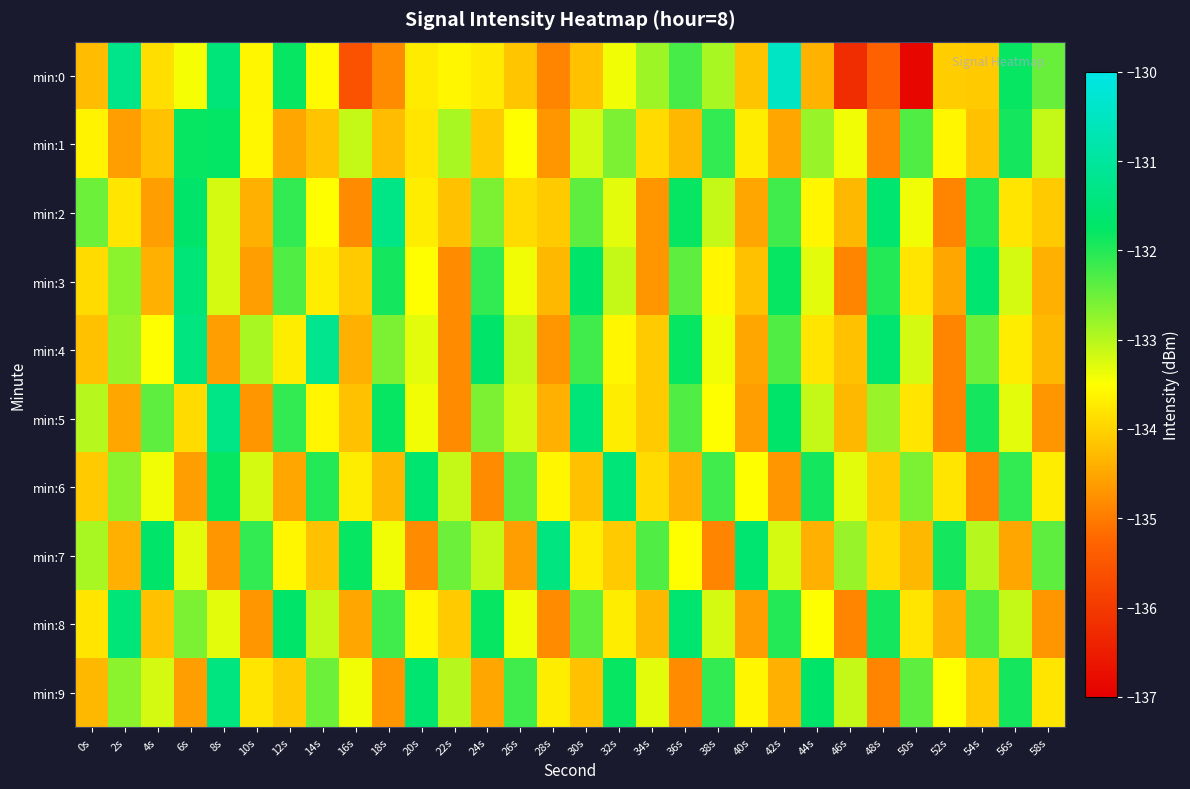

Between 46s and 12s, which is larger?

12s